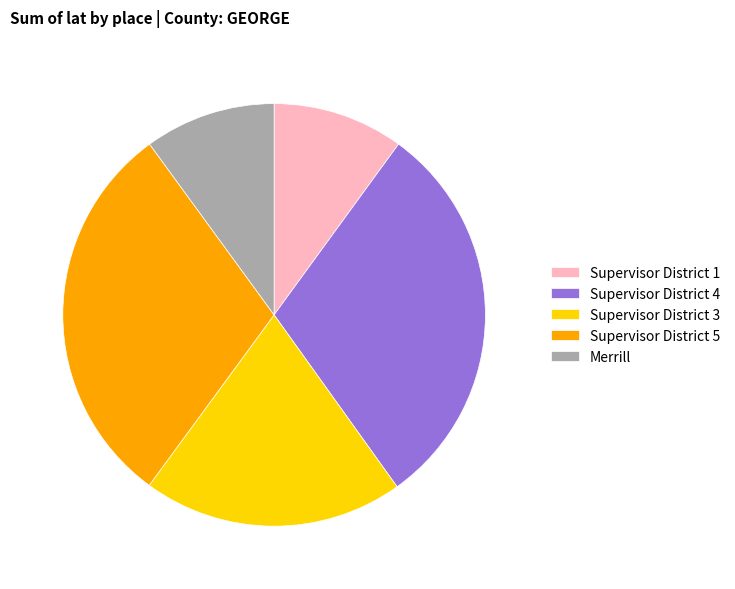

How many segments does this pie chart have?

5